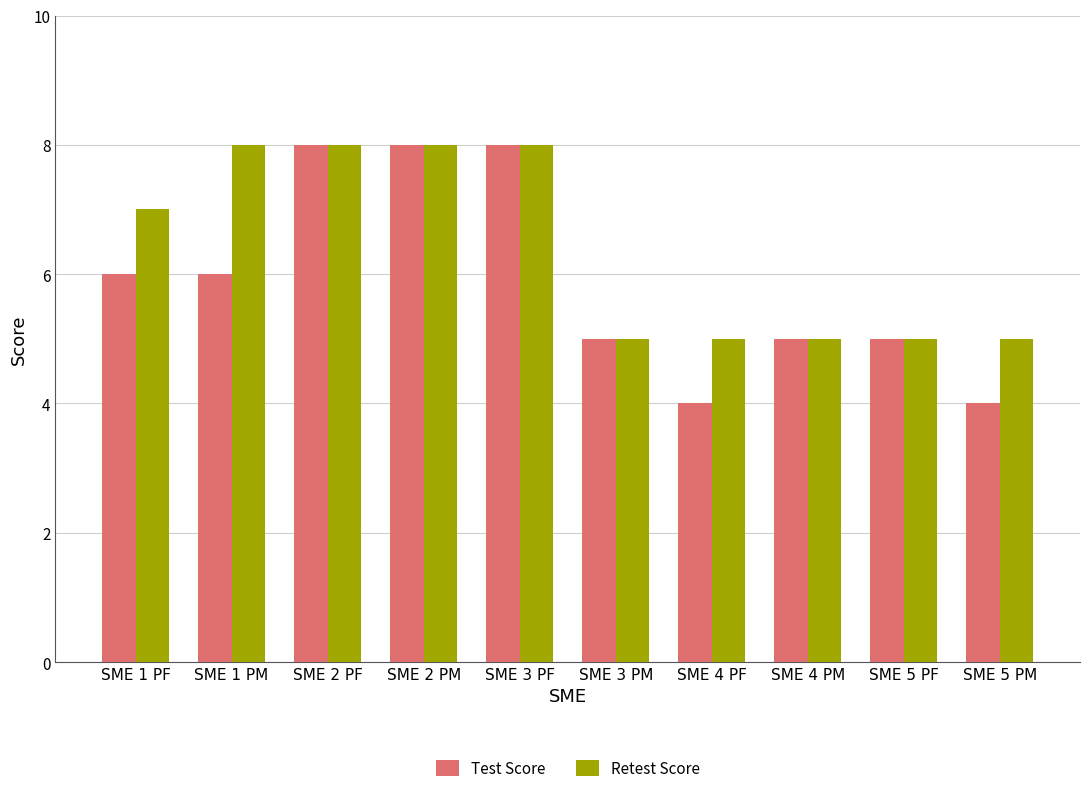

Reading left to right, what are all the values shown in this chart?

Test Score: 6	6	8	8	8	5	4	5	5	4
Retest Score: 7	8	8	8	8	5	5	5	5	5